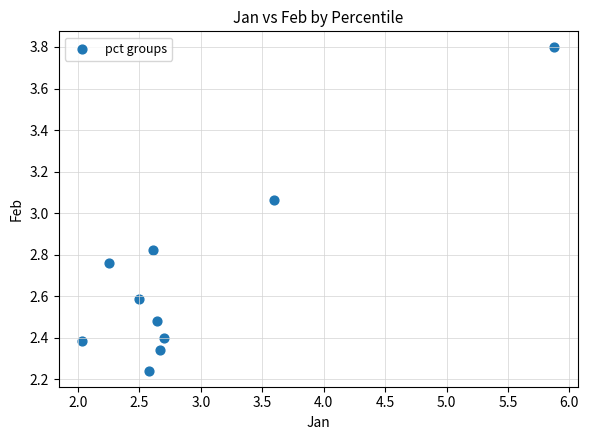

What is the range of X values (max minus min)?

3.8